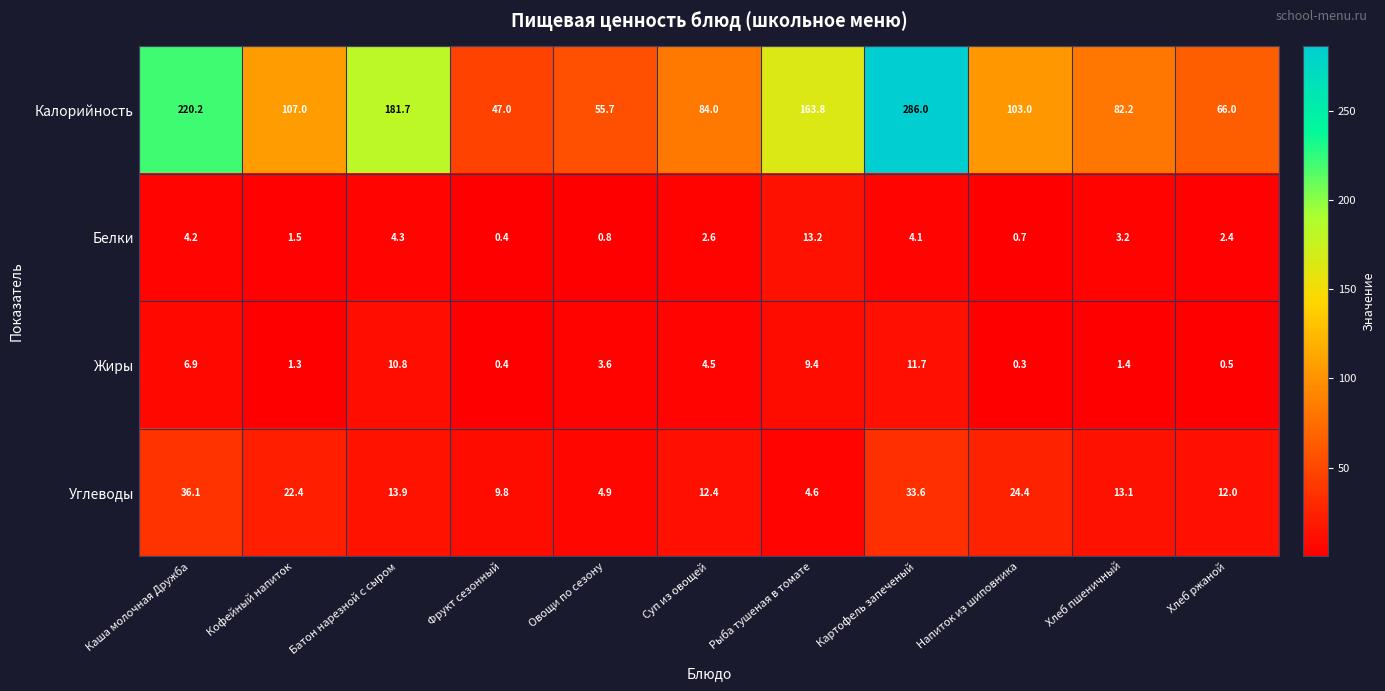

At which label does Калорийность reach its peak?

Картофель запеченый